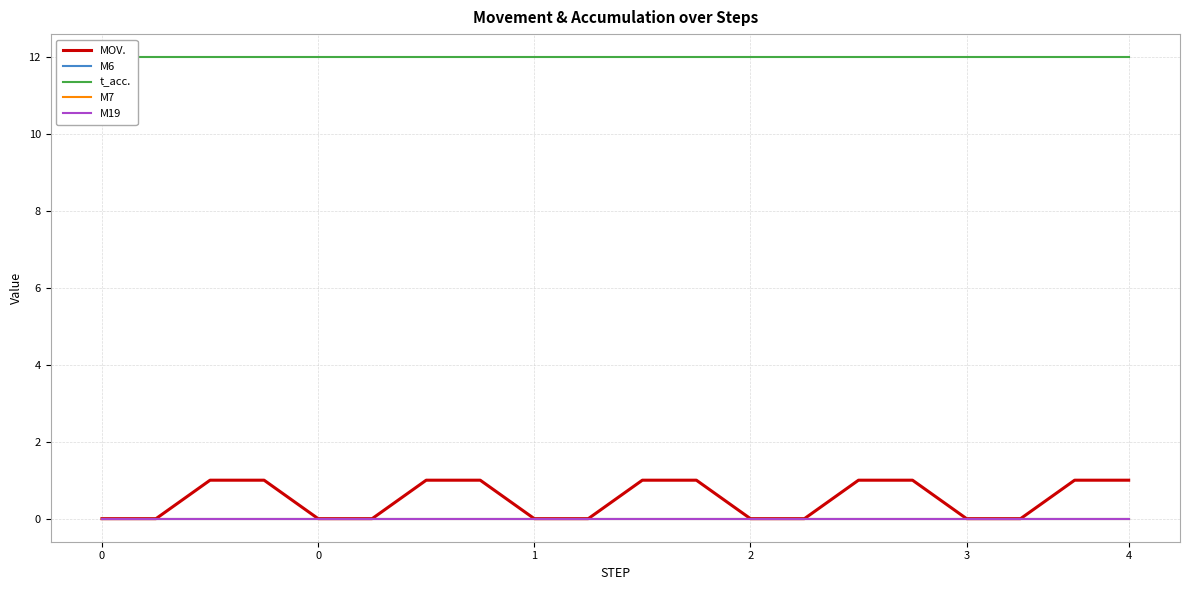

Reading left to right, what are all the values shown in this chart?

MOV.: 0	0	1	1	0	0	1	1	0	0	1	1	0	0	1	1	0	0	1	1
M6: 0	0	0	0	0	0	0	0	0	0	0	0	0	0	0	0	0	0	0	0
t_acc.: 12	12	12	12	12	12	12	12	12	12	12	12	12	12	12	12	12	12	12	12
M7: 0	0	0	0	0	0	0	0	0	0	0	0	0	0	0	0	0	0	0	0
M19: 0	0	0	0	0	0	0	0	0	0	0	0	0	0	0	0	0	0	0	0